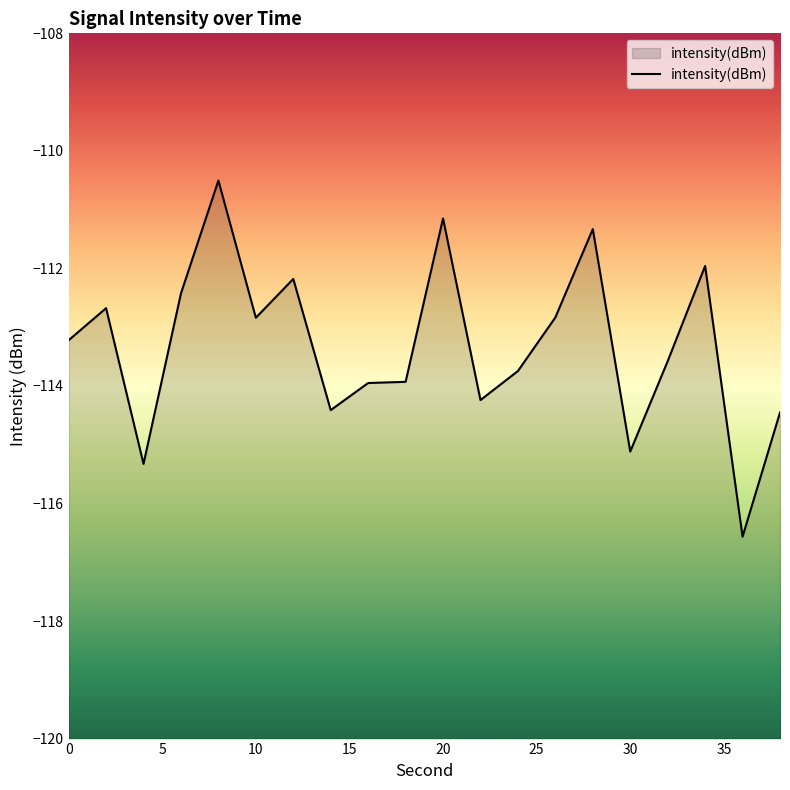

What is the maximum value shown in the chart?

-110.5